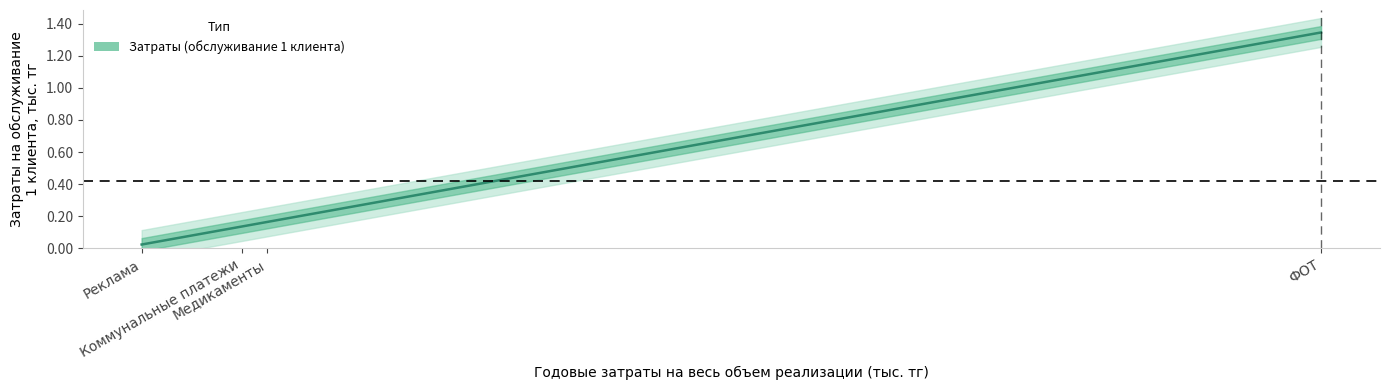

Rank the categories by value from highest to lowest.

ФОТ, Медикаменты, Коммунальные платежи, Реклама